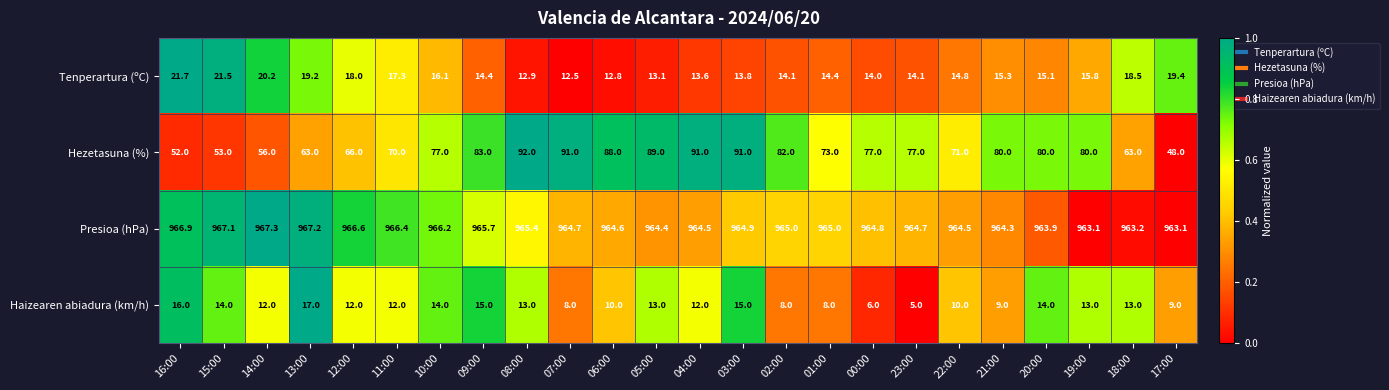

What is the sum of all Hezetasuna (%) values?

1793.0